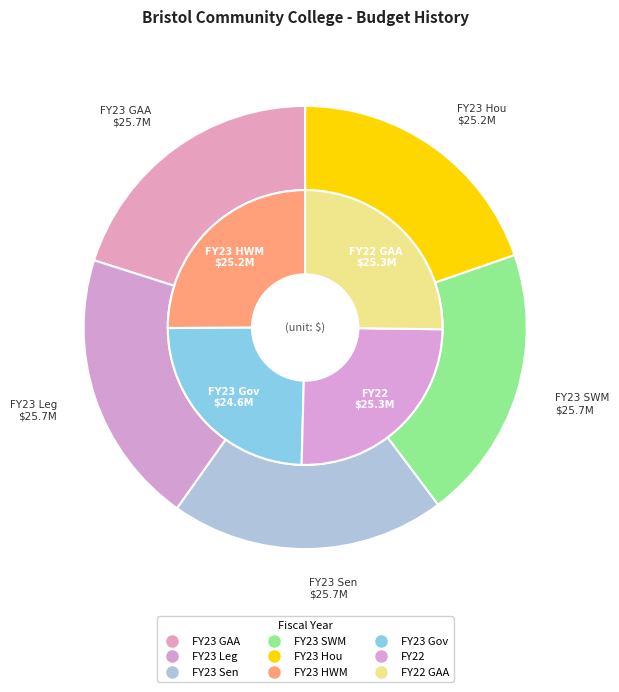

To the nearest percent, what is the average slice percentage?

11%